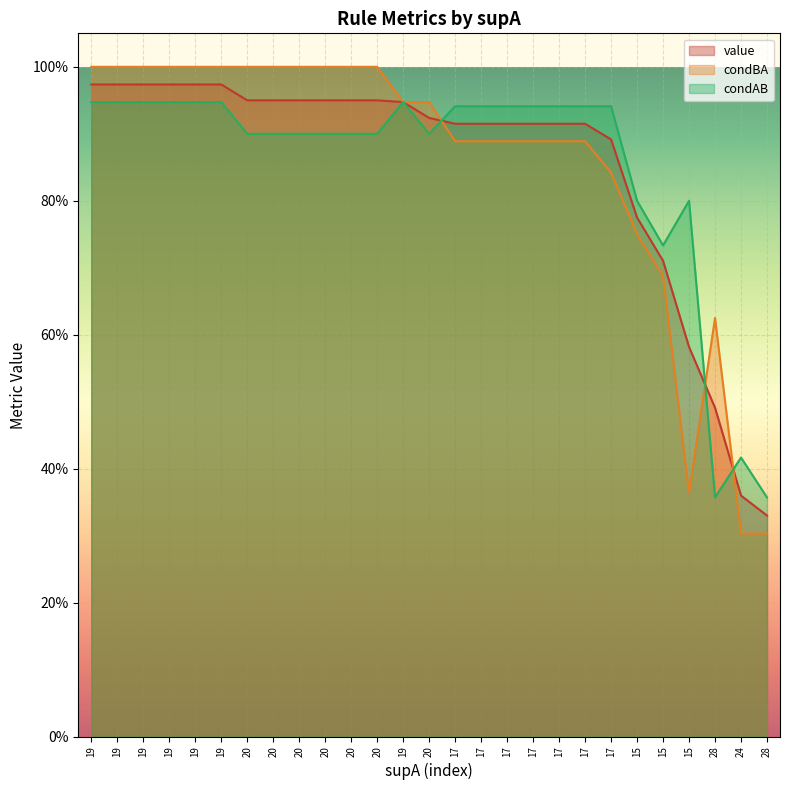

How many times do condBA and condAB cross each other?

3